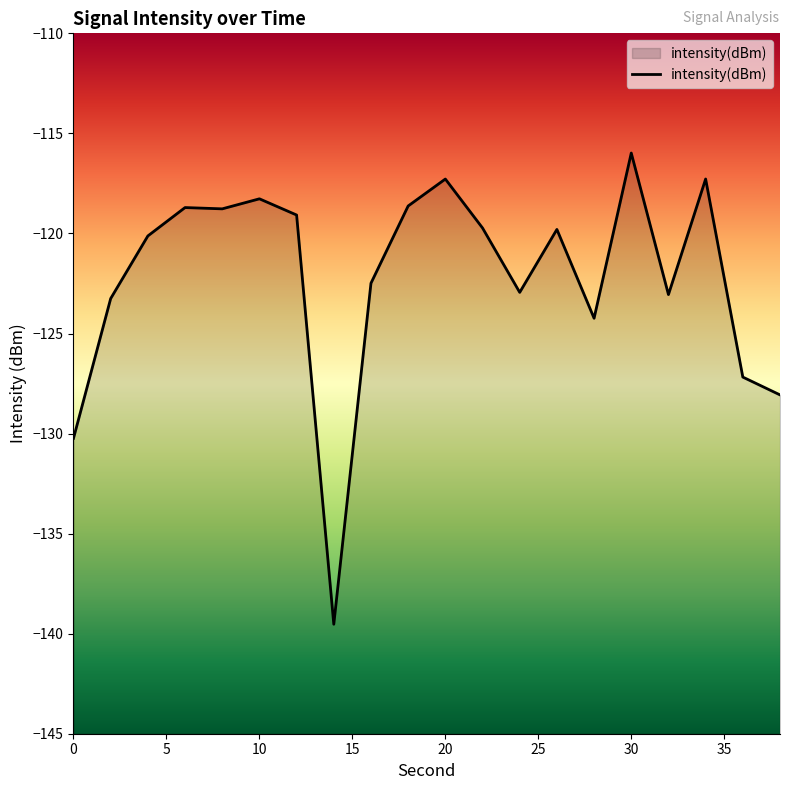

What is the value of the 9th point from the left?

-122.5